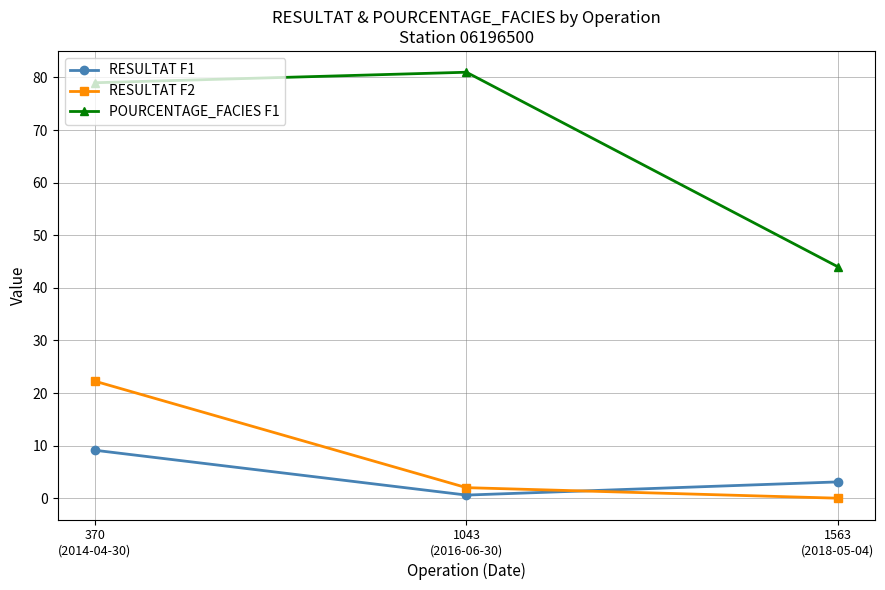

Which series changed the most between 370
(2014-04-30) and 1563
(2018-05-04)?

POURCENTAGE_FACIES F1